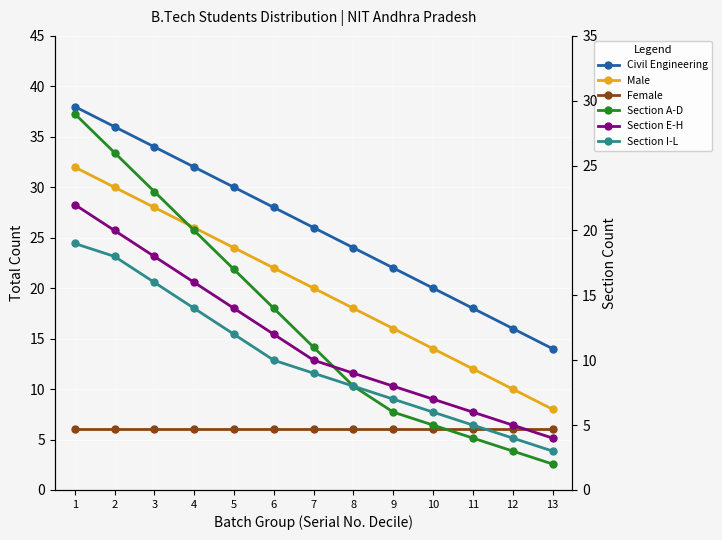

At which category is the sum across all series the highest?

1